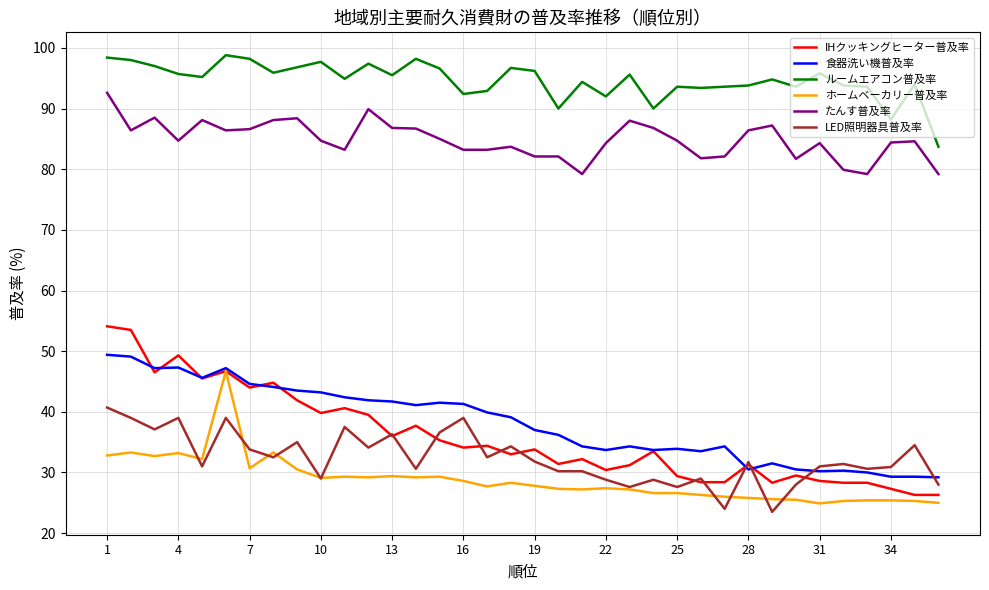

What is the sum of all IHクッキングヒーター普及率 values?

1289.6